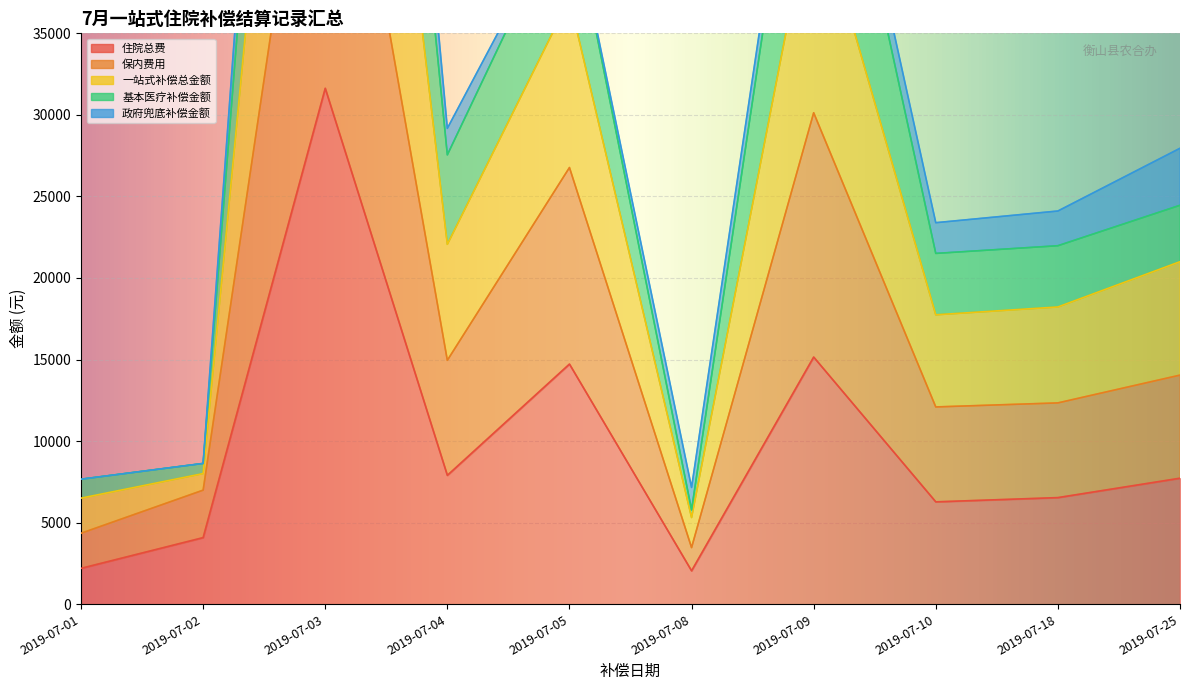

True or false: 一站式补偿总金额 has a value of 17969.3 at 2019-07-09.

False